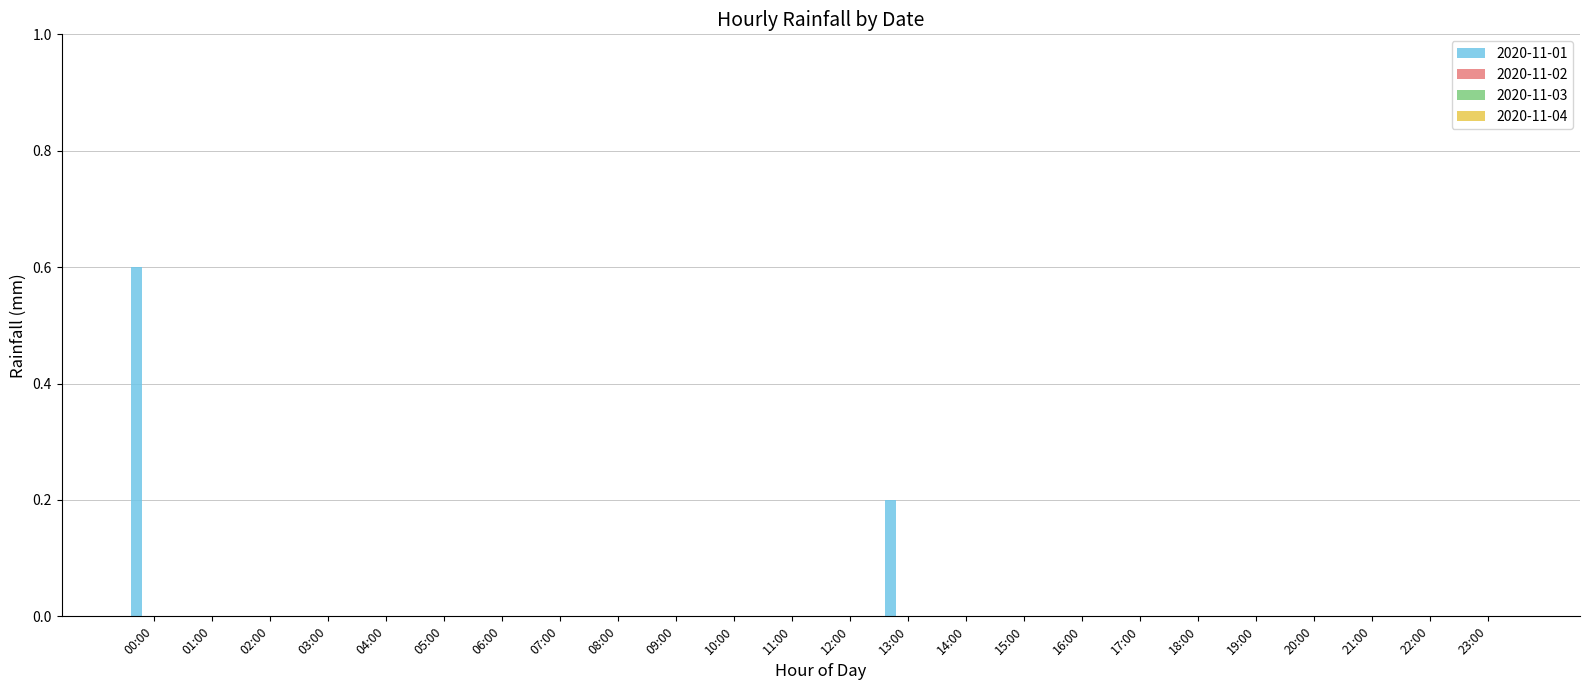

Are the bars horizontal?

No